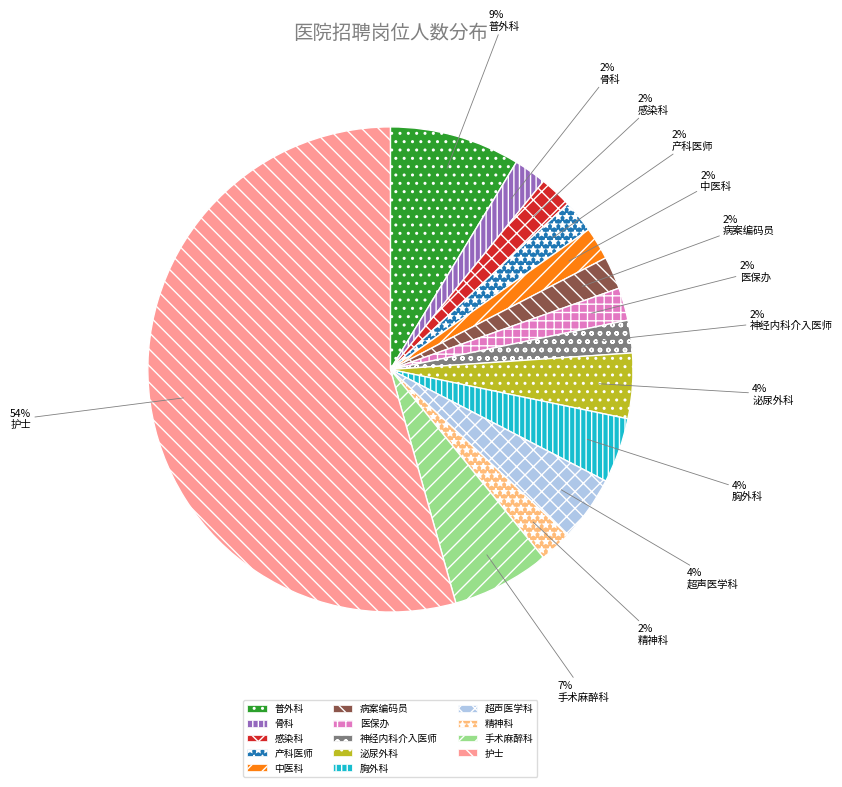

Combined, do 医保办 and 产科医师 account for over 50%?

No